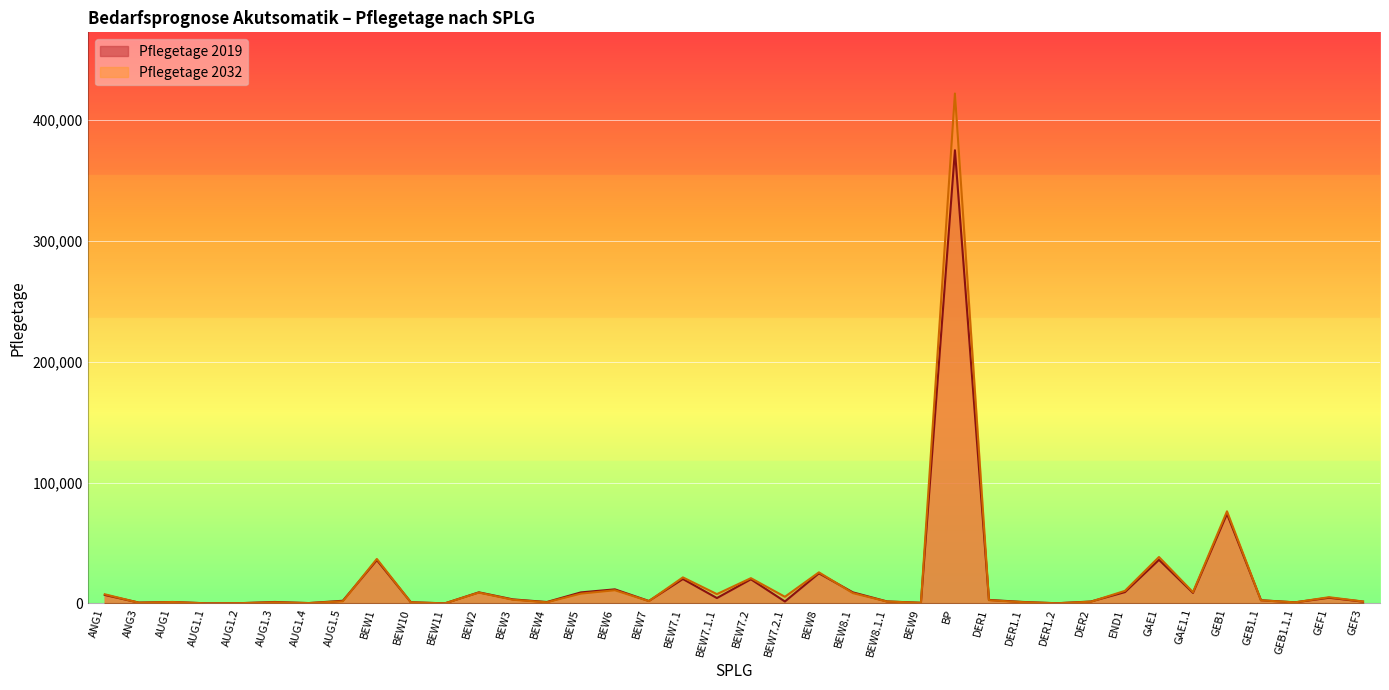

Which category has the lowest value across all series?

AUG1.1